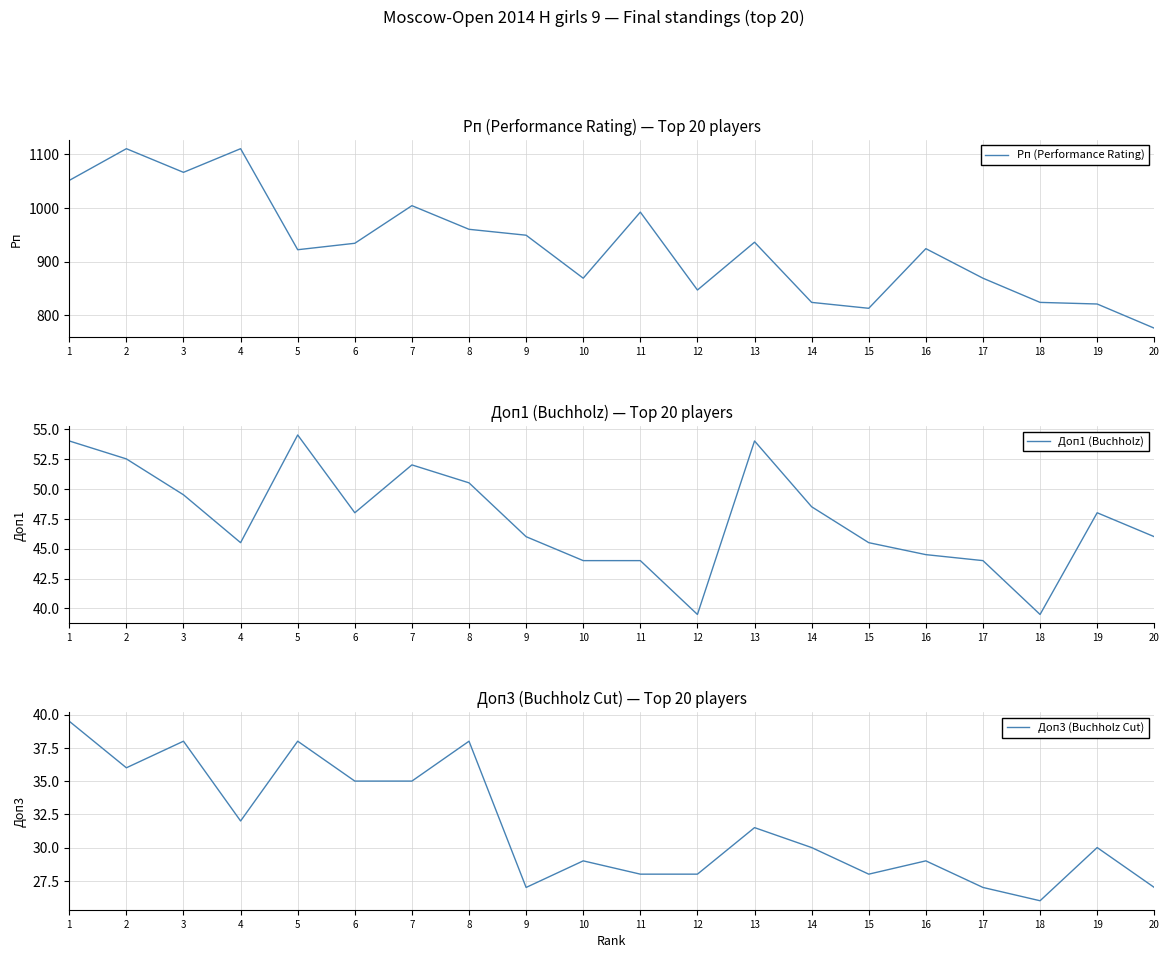

True or false: Доп3 (Buchholz Cut) and Доп1 (Buchholz) intersect in this chart.

False